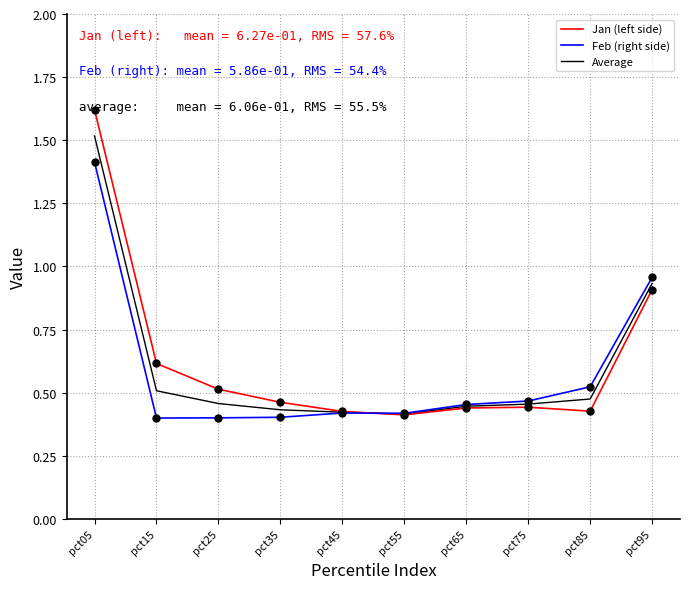

Which series has the widest spread of values?

Jan (left side)